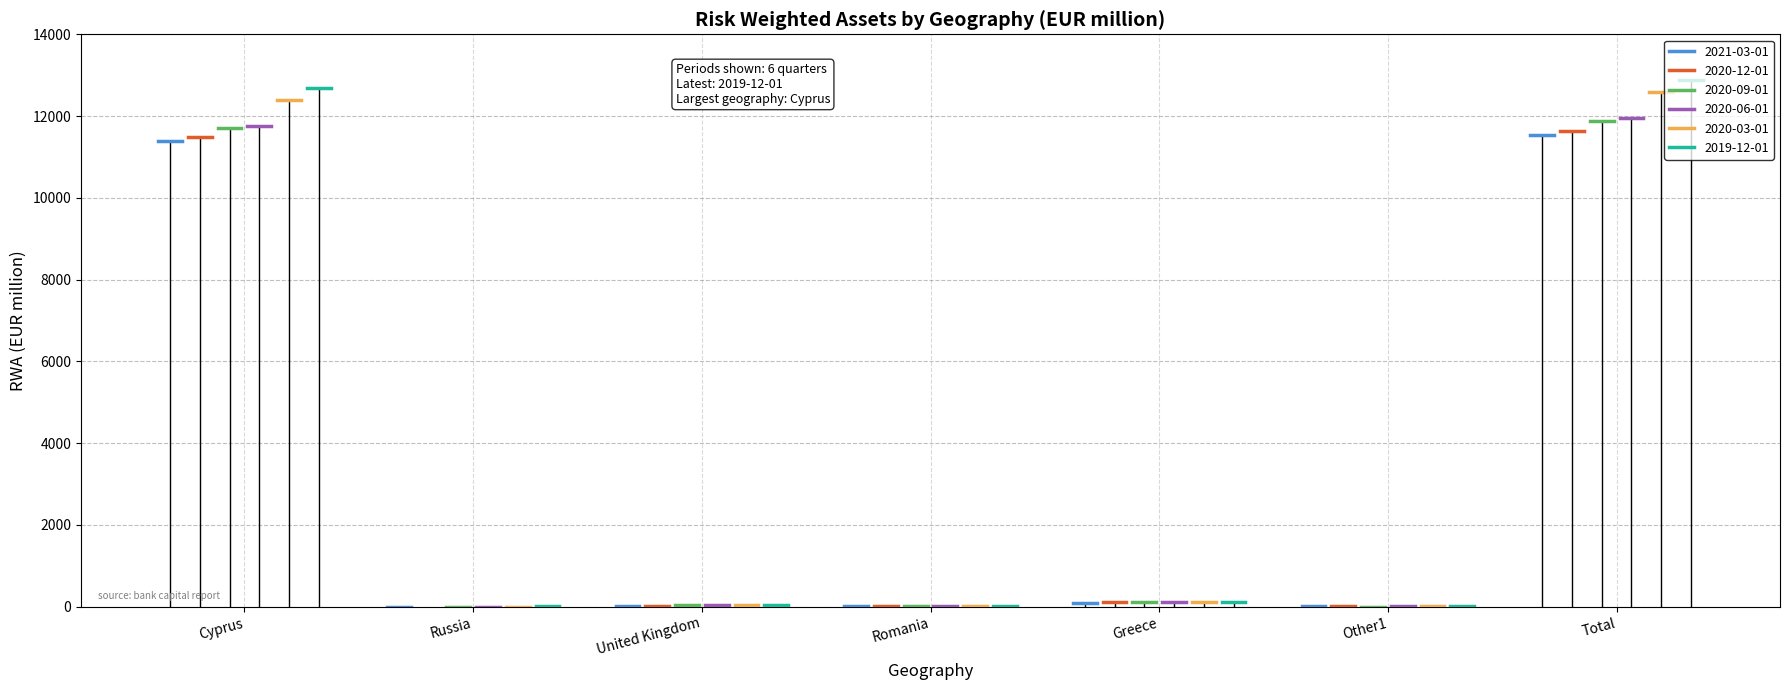

The 2020-12-01 series shows 7.0 at Romania. True or false?

False